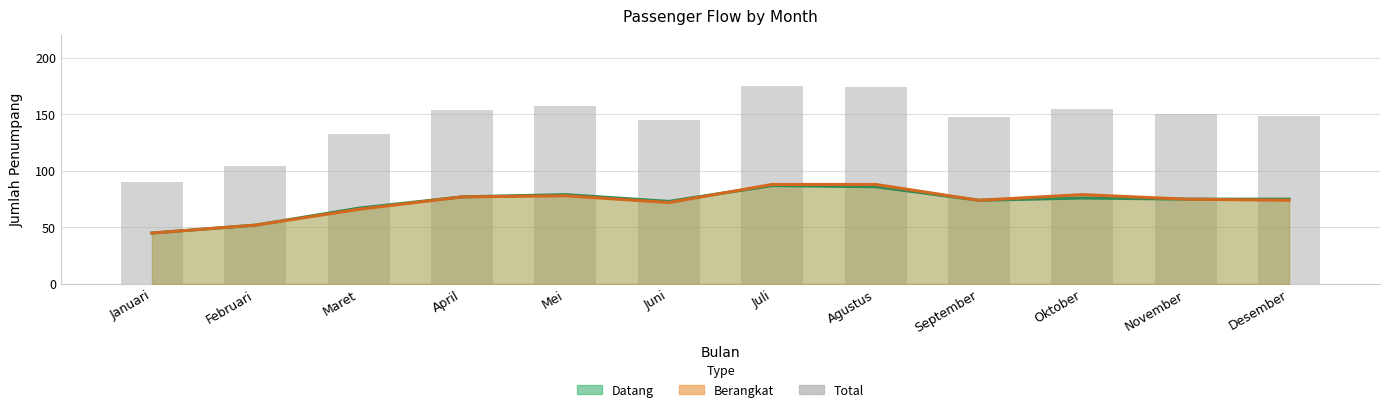

How many bars are there in total?

12